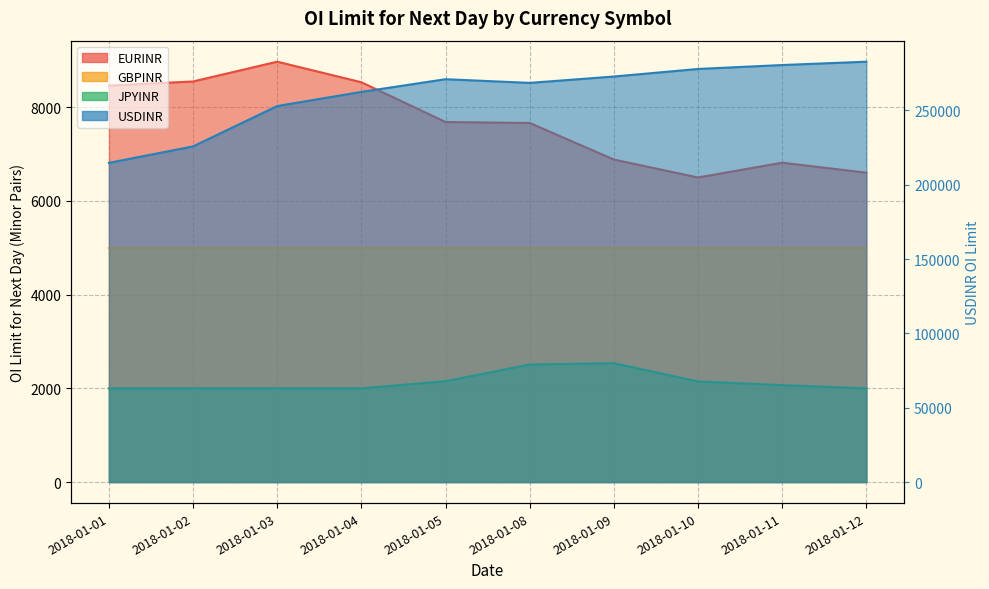

What is the total value across all series at 2018-01-10?

286455